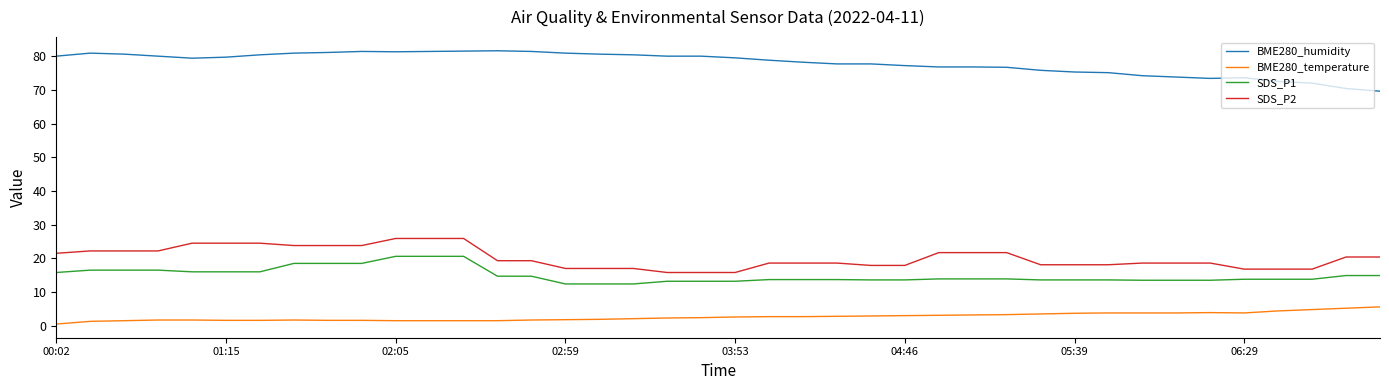

What is the average value of the BME280_humidity series?

78.0